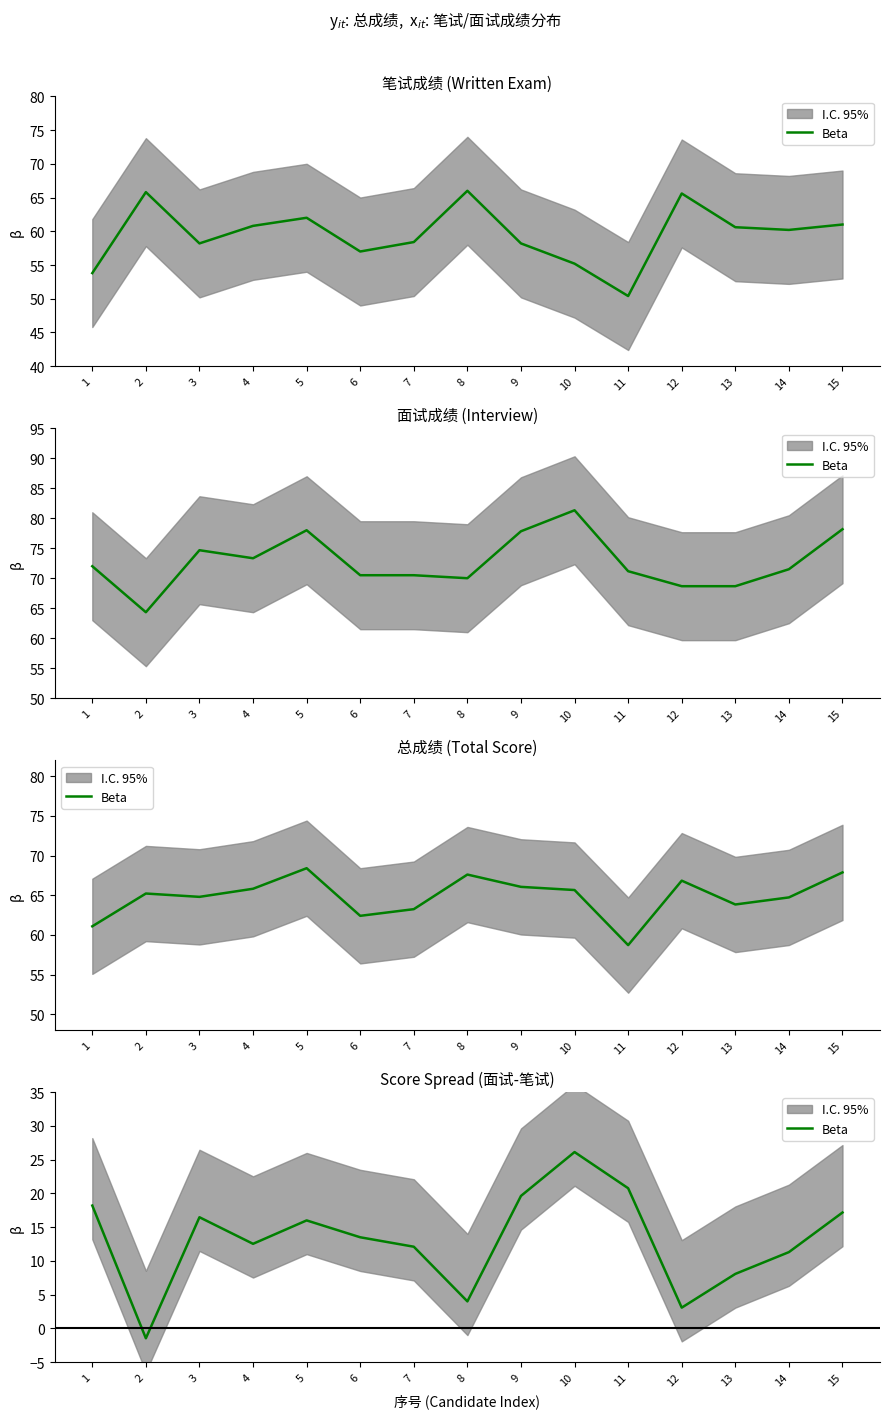

What is the sum of the values at 13 and 9?

27.7